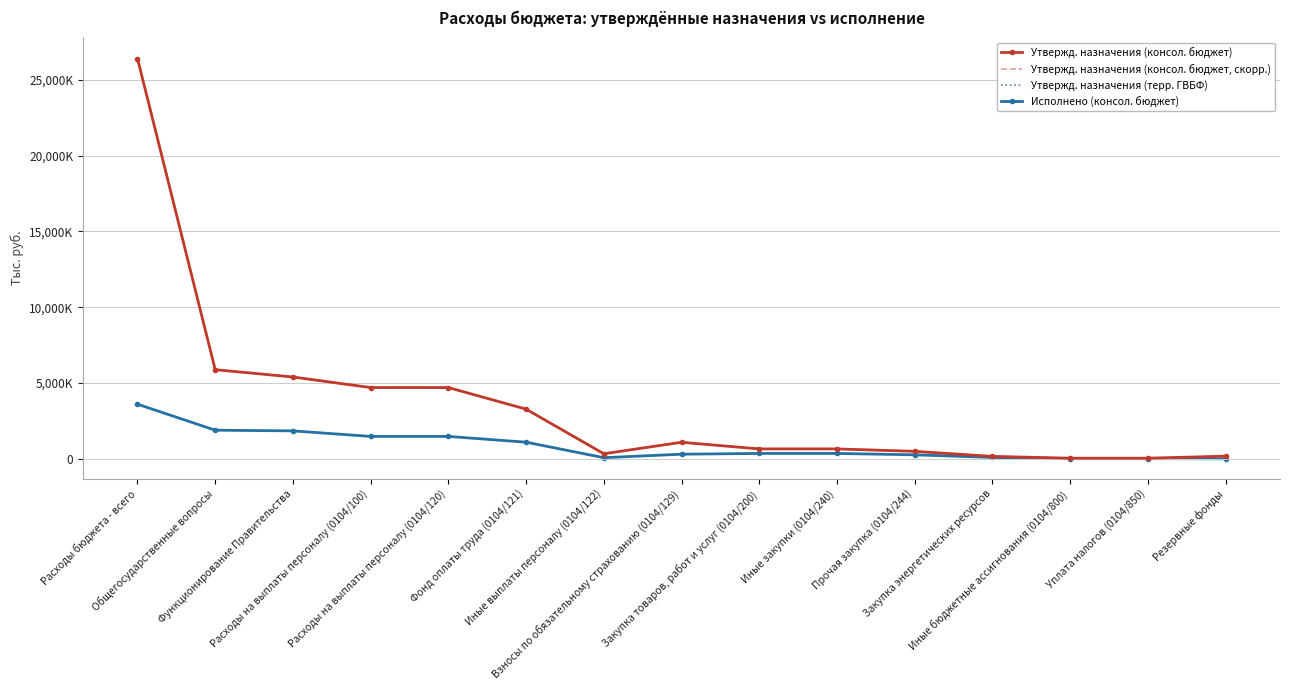

Between Иные закупки (0104/240) and Уплата налогов (0104/850), which series saw the biggest shift?

Утвержд. назначения (консол. бюджет)